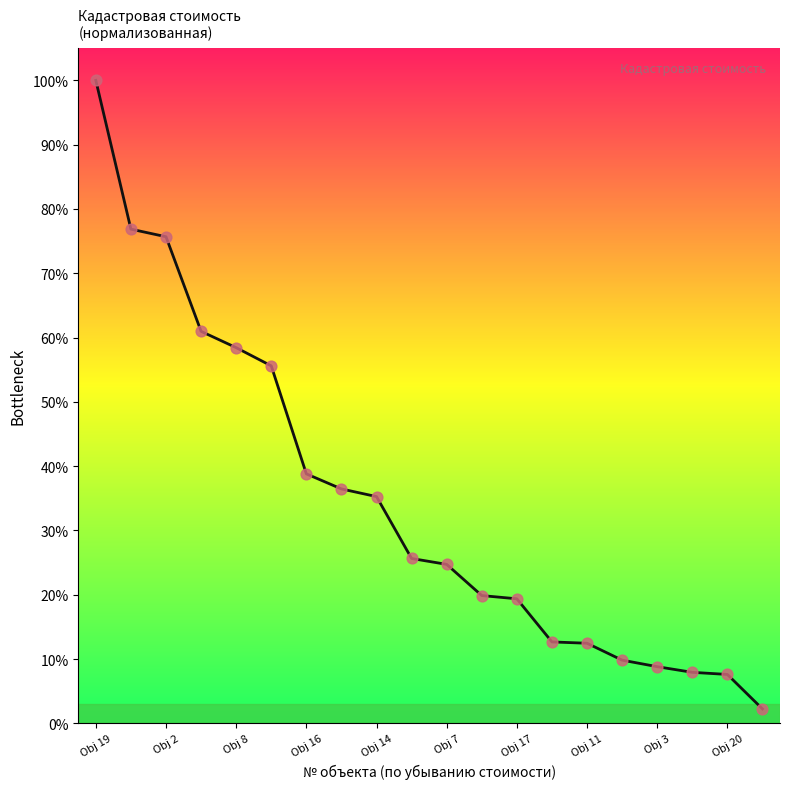

Does the chart have visible grid lines?

No